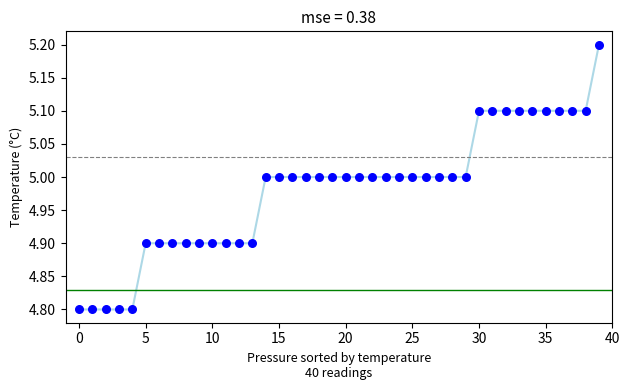

What is the range of Y values (max minus min)?

0.4